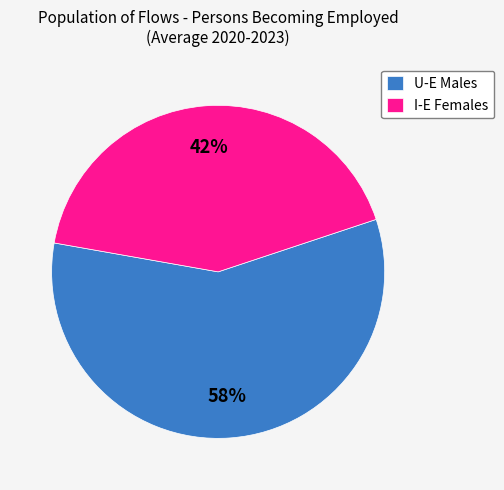

To the nearest percent, what is the average slice percentage?

50%